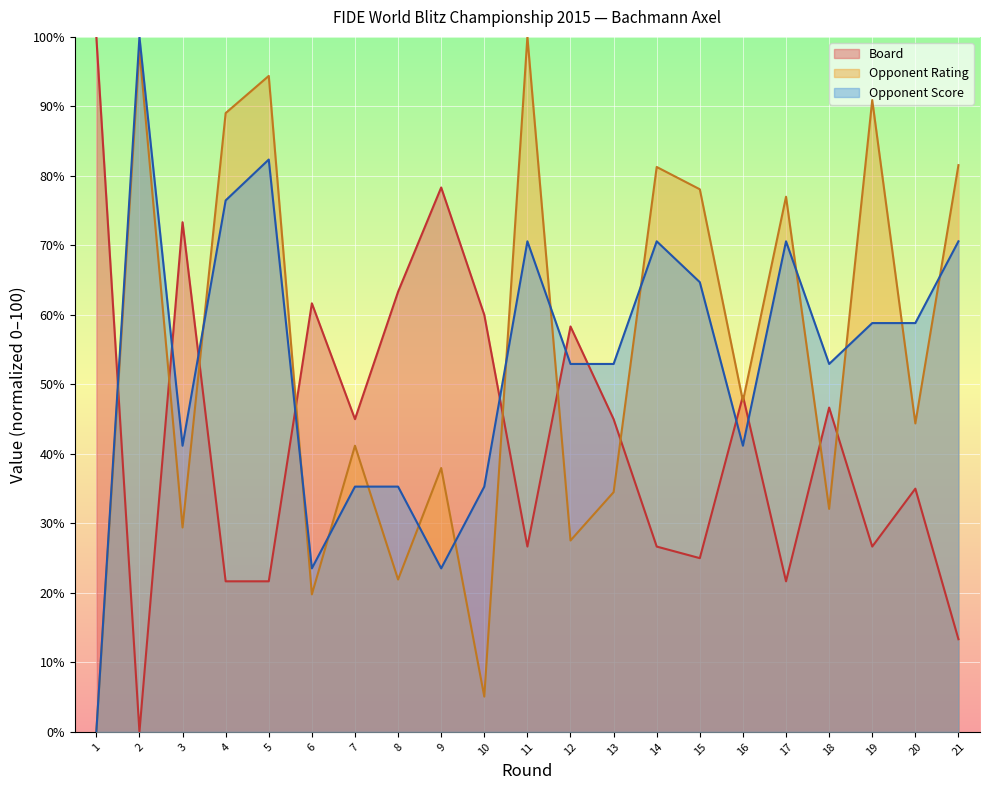

What are all the series names shown in the legend?

Board, Opponent Rating, Opponent Score